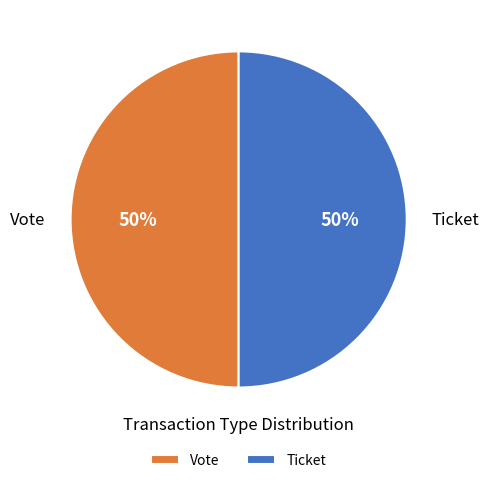

To the nearest percent, what percentage of the pie is Ticket?

50%